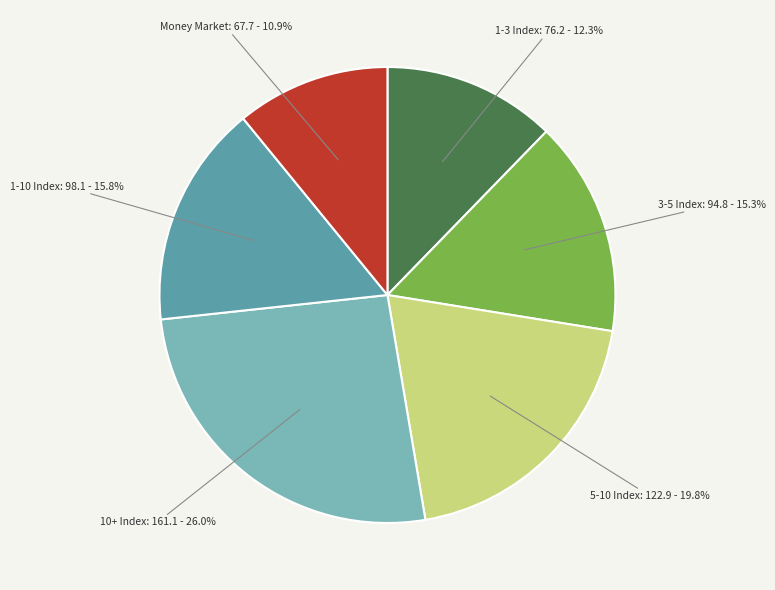

Does any single category account for the majority?

No